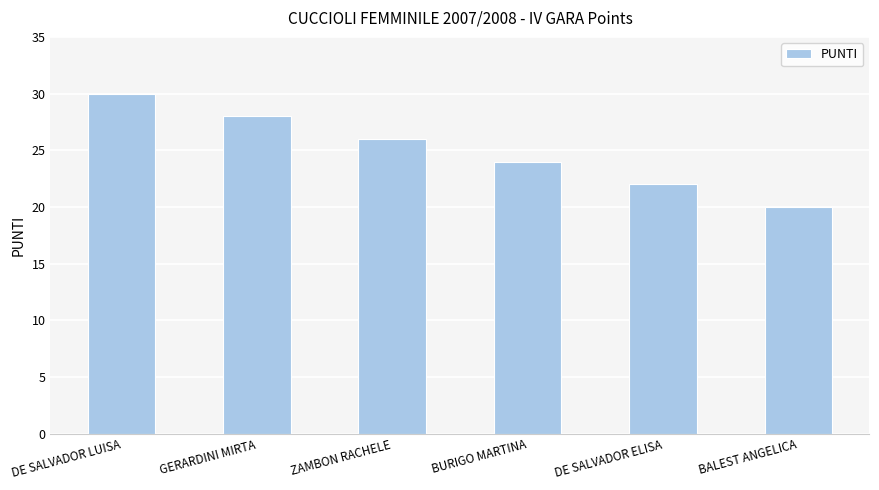

Rank the categories by value from highest to lowest.

DE SALVADOR LUISA, GERARDINI MIRTA, ZAMBON RACHELE, BURIGO MARTINA, DE SALVADOR ELISA, BALEST ANGELICA